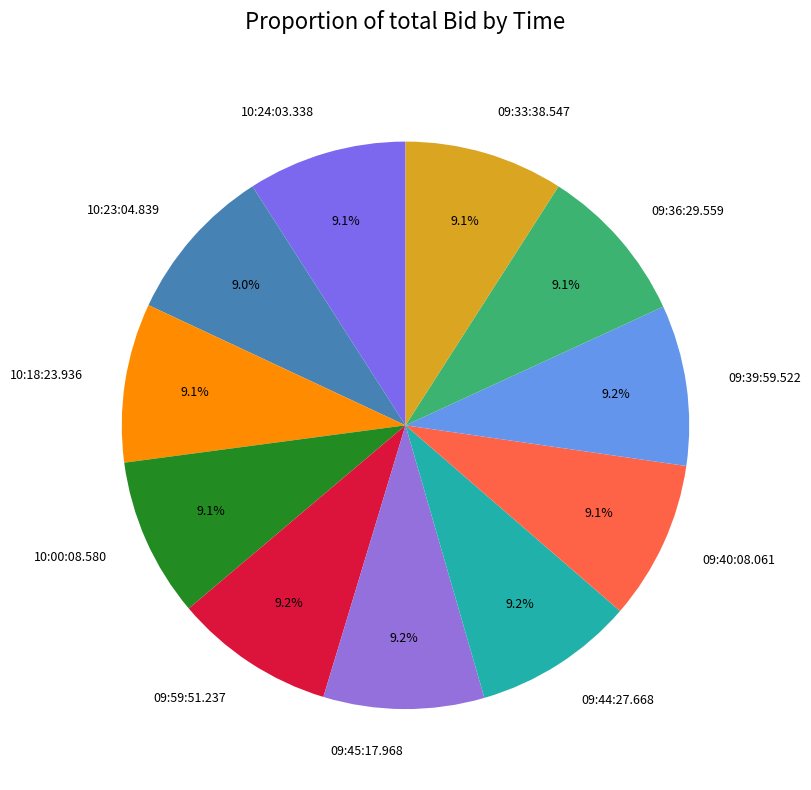

How much of the chart is everything except 10:24:03.338?

90.9%